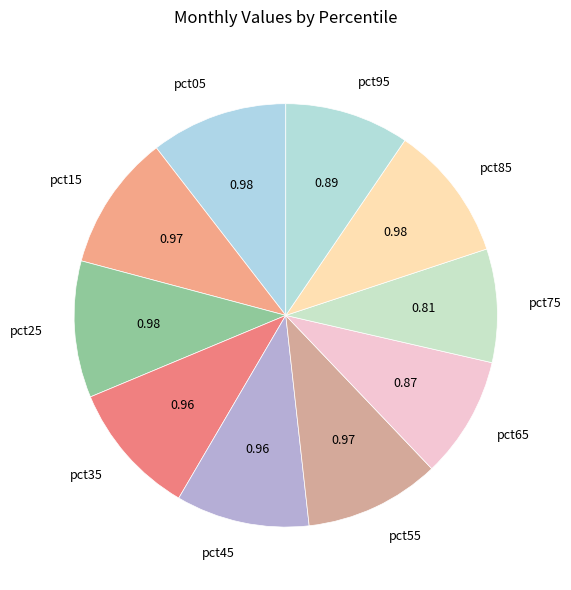

Combined, do pct95 and pct35 account for over 50%?

No